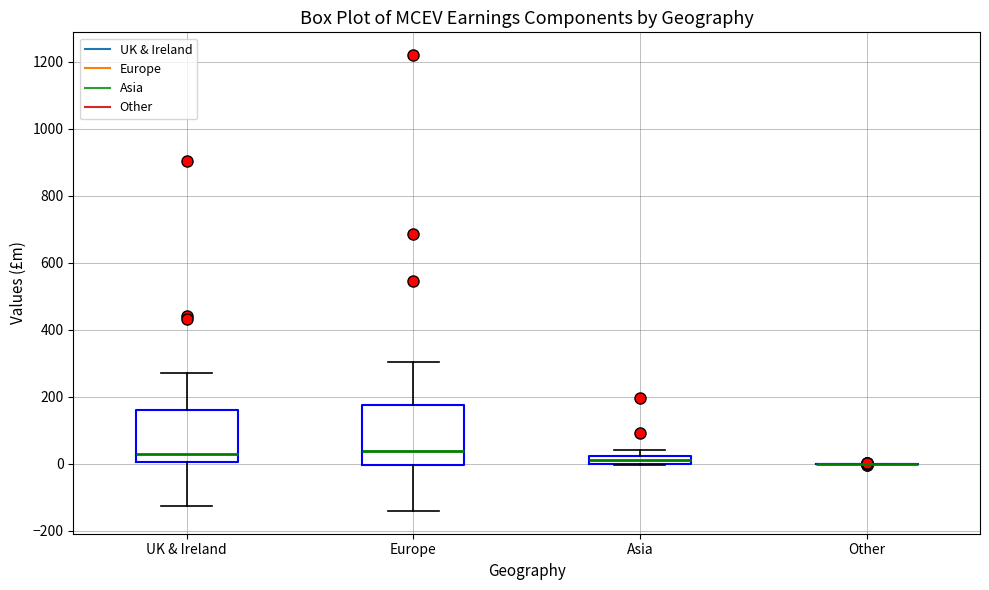

Where is the lower edge of the box for Asia on the y-axis? The values are not printed on the chart, so give them approximately, as read against the axis.

0